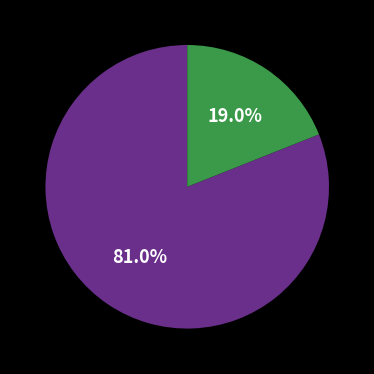

Does any single category account for the majority?

Yes